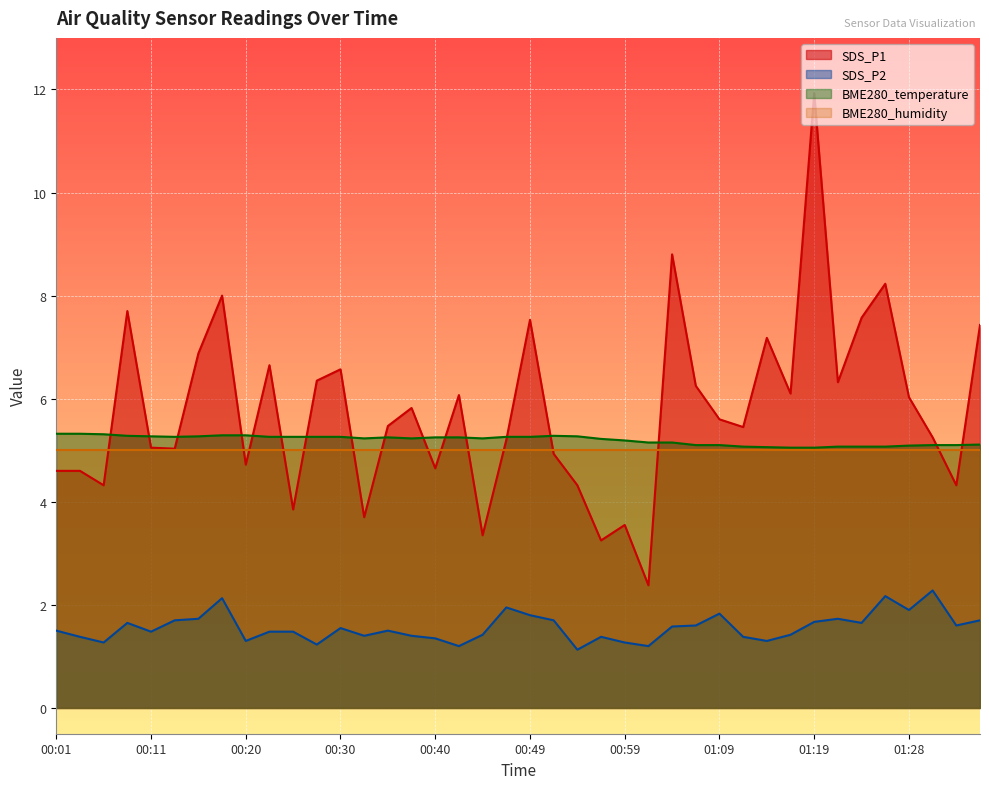

True or false: SDS_P2 has a value of 1.2 at 00:42.

True